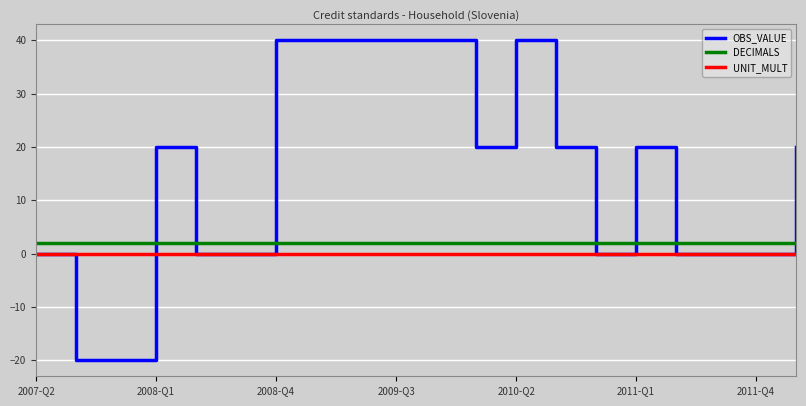

How many intersections are there between DECIMALS and OBS_VALUE?

7